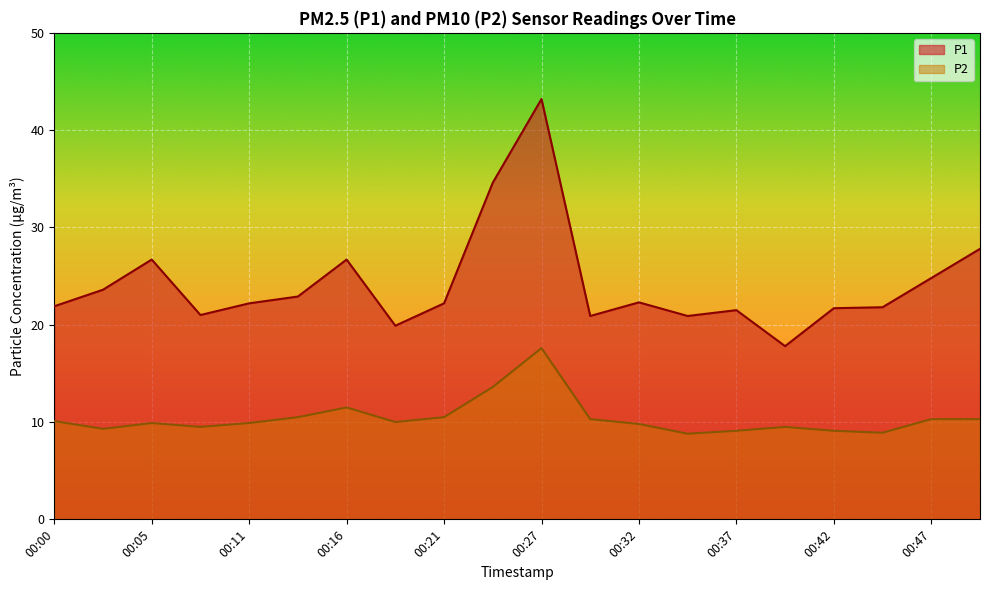

What is the value of the P1 point at the 16th from the left?

17.8